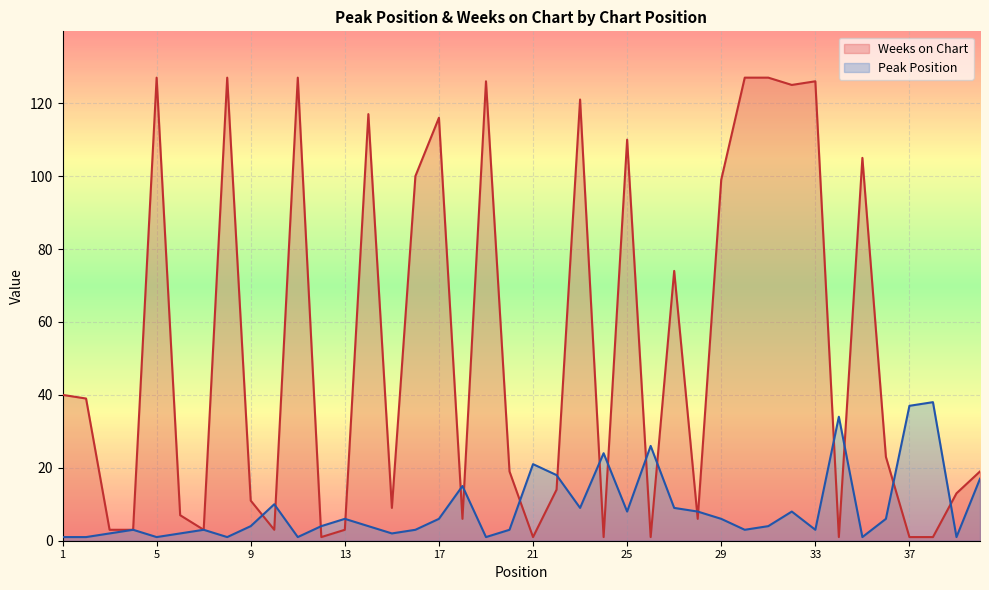

Which series changed the most between 26 and 28?

Peak Position